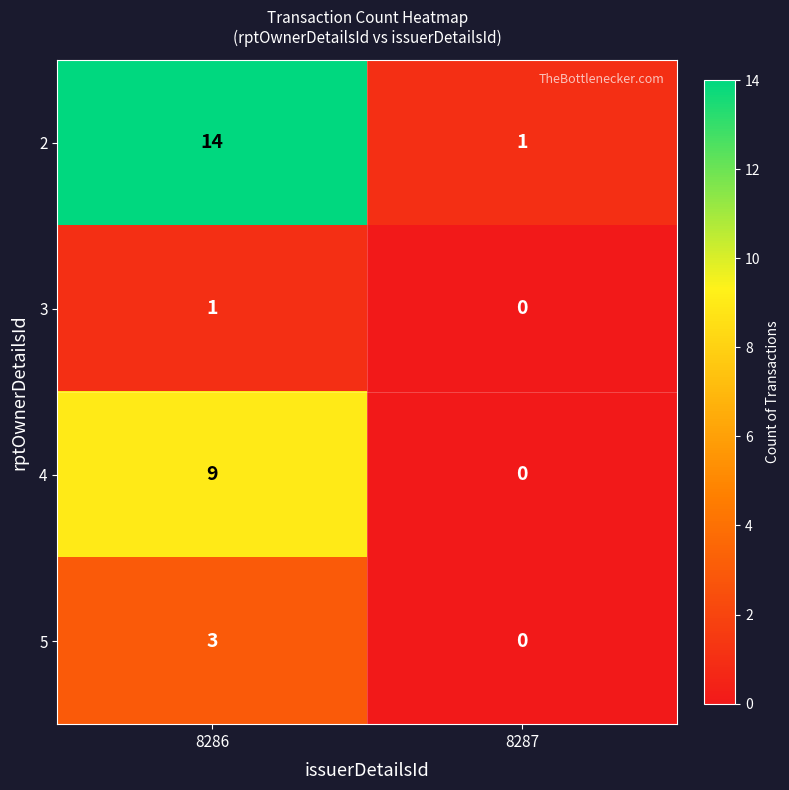

Which category has the highest value in the 3 series?

8286